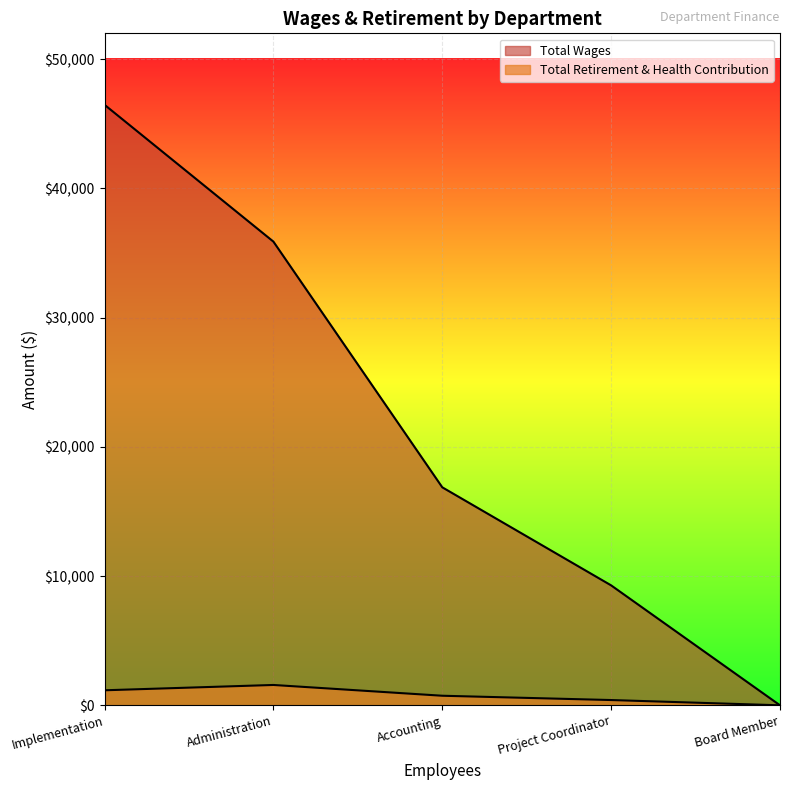

List the series in order of their peak value, highest first.

Total Wages, Total Retirement & Health Contribution